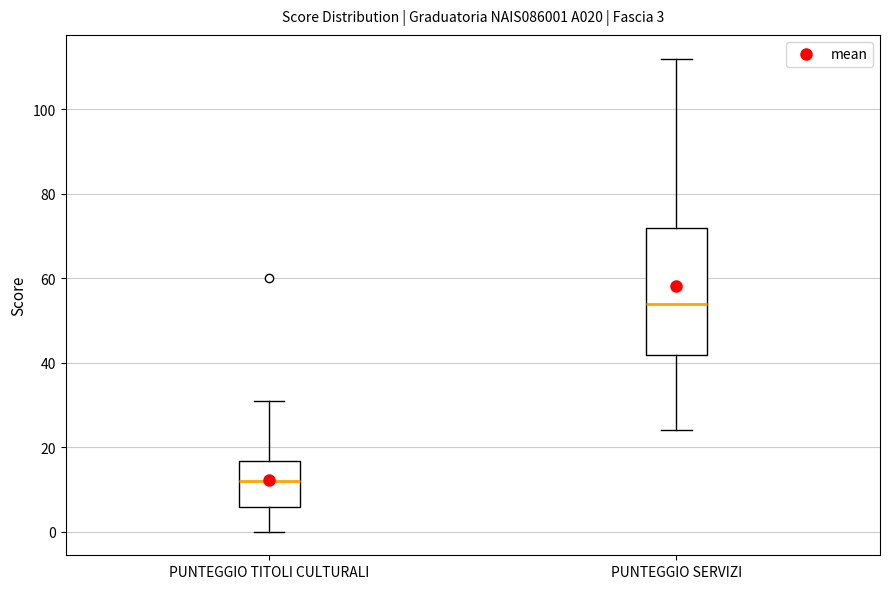

Which box is the tallest, from its lower edge to its upper edge?

PUNTEGGIO SERVIZI